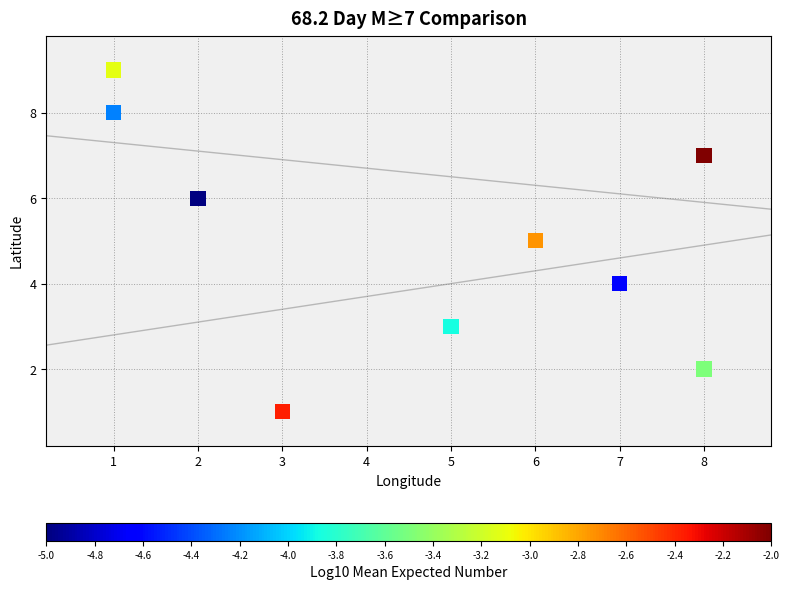

What is the average Y value?

5